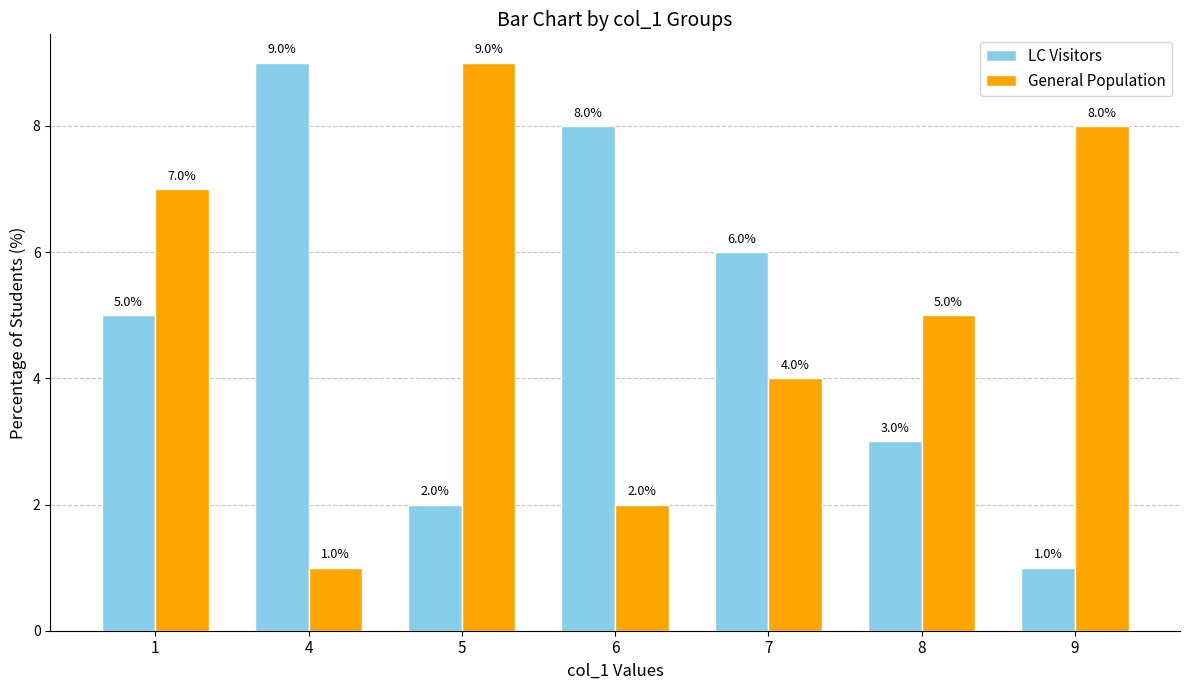

Count the number of data series in this chart.

2